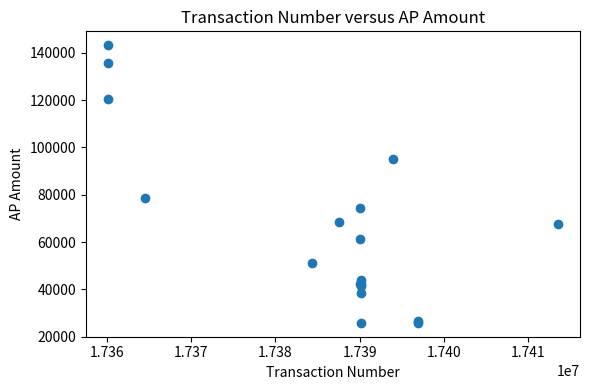

What Y value in the scatter plot is closest to 84537?

78751.5